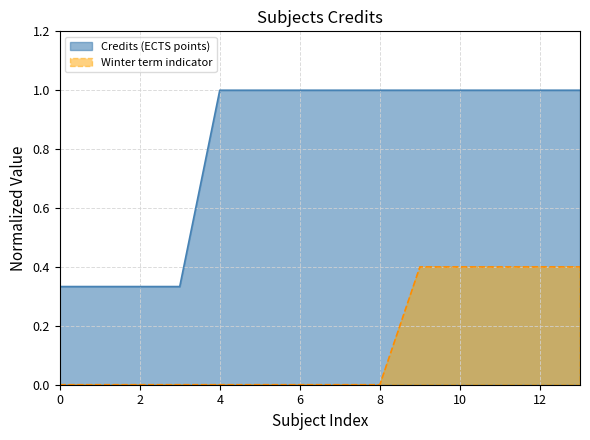

True or false: Winter term indicator has a value of -0.2 at 4.

False